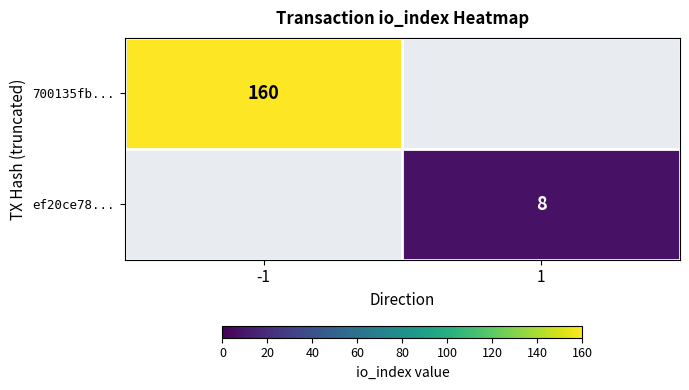

What is the smallest value displayed?

8.0